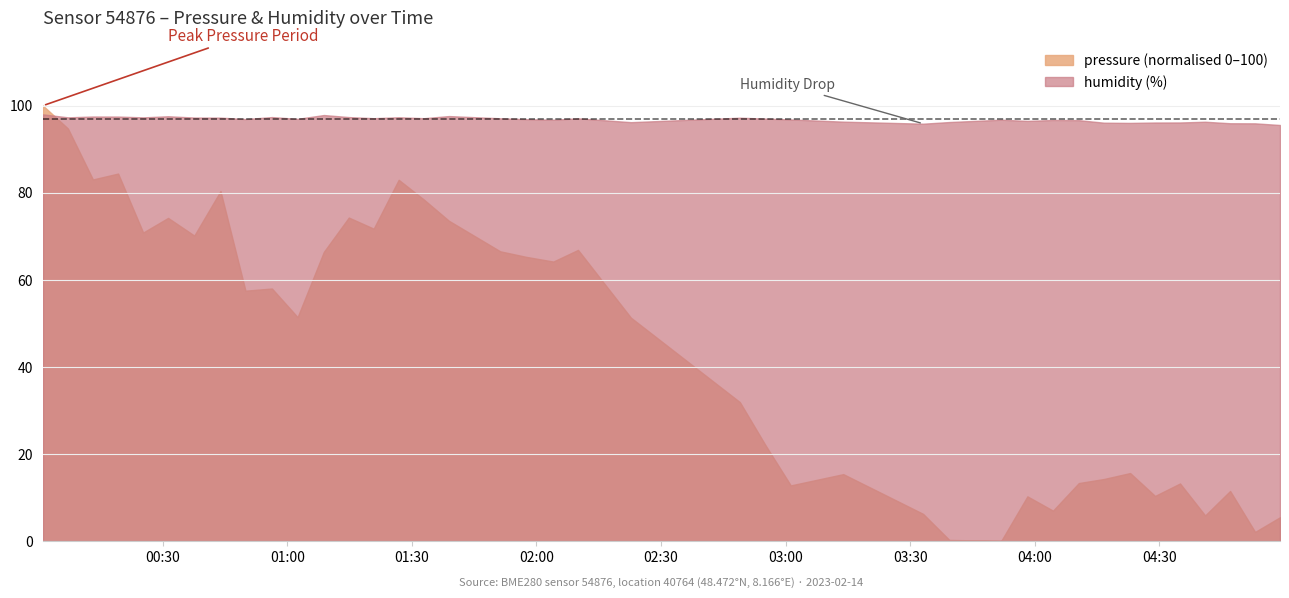

True or false: humidity and pressure cross at least once.

False